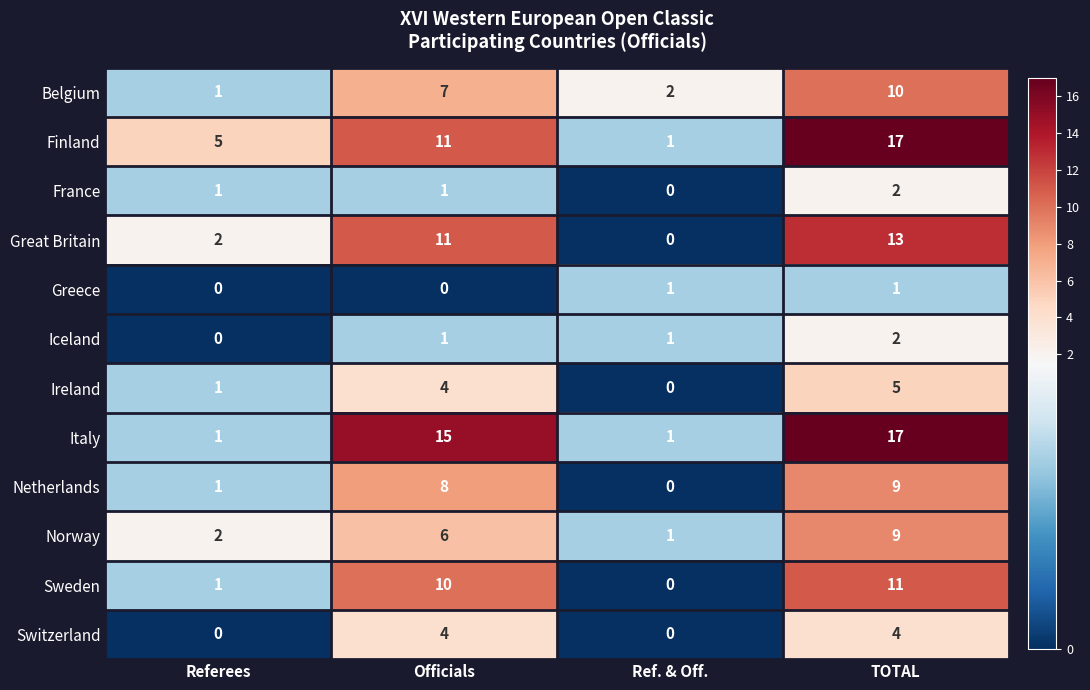

What is the difference between the maximum and minimum values in the Italy series?

16